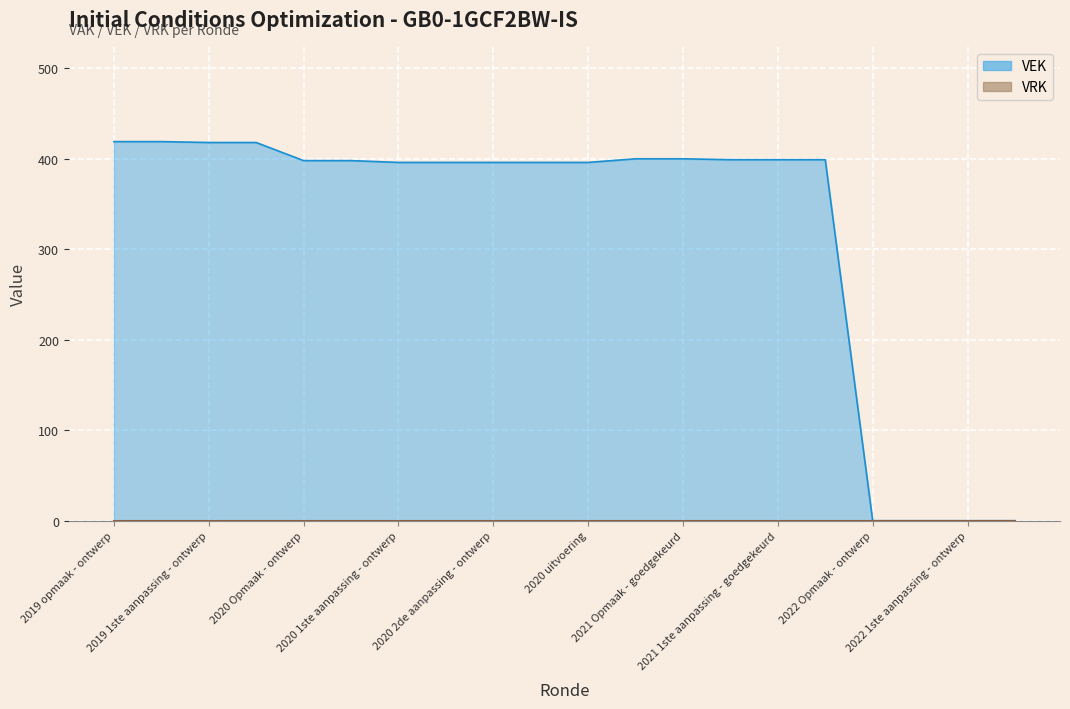

What is the label of the 4th point from the right?

2022 Opmaak - ontwerp